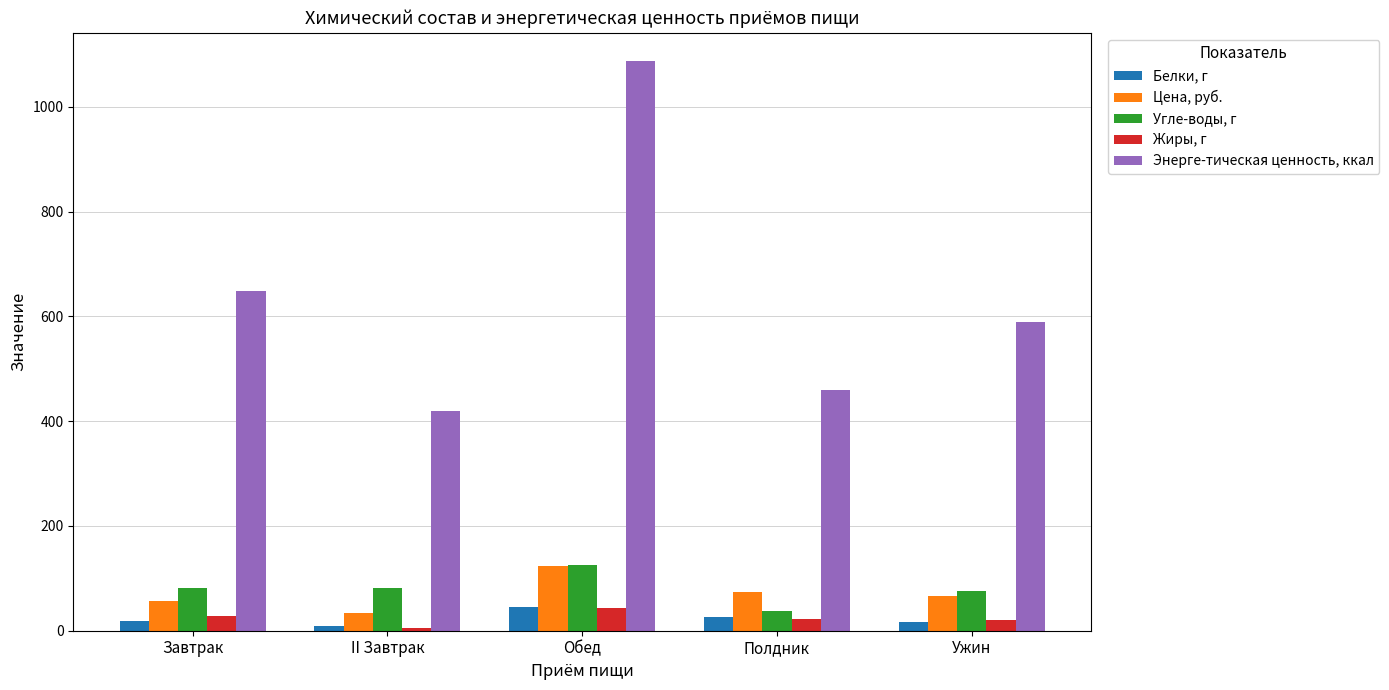

At how many categories does at least one series exceed 962?

1